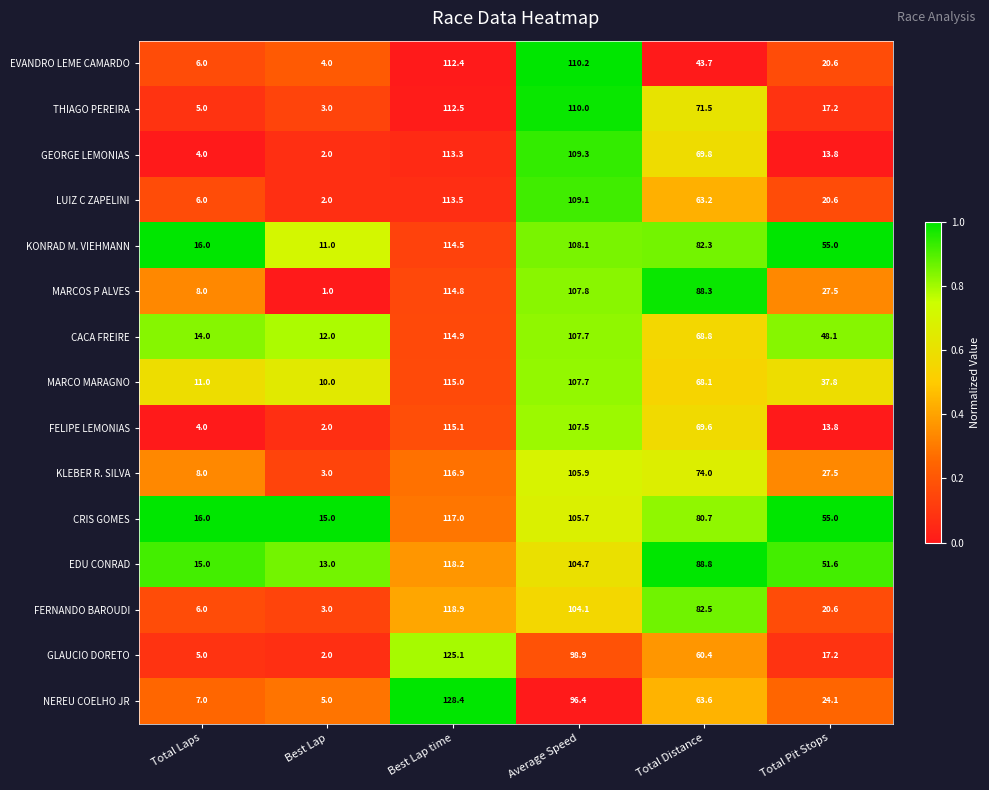

Which category has the lowest value across all series?

Best Lap